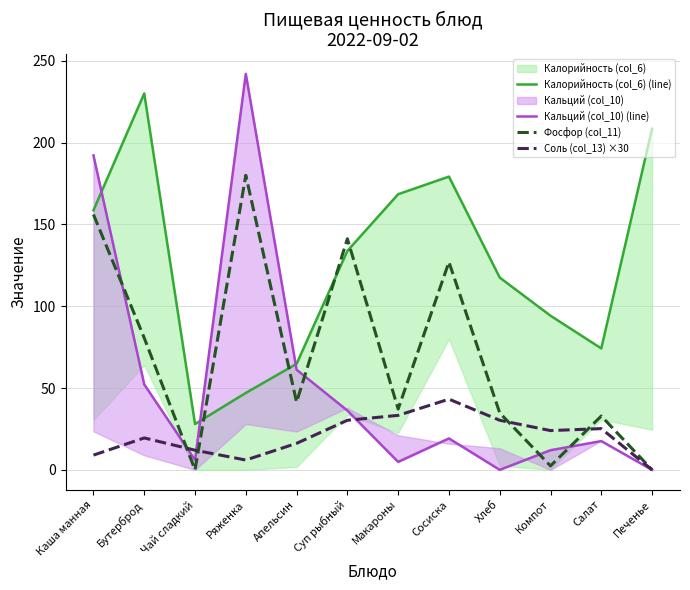

At which label is Кальций (col_10) (line) closest to 121?

Апельсин